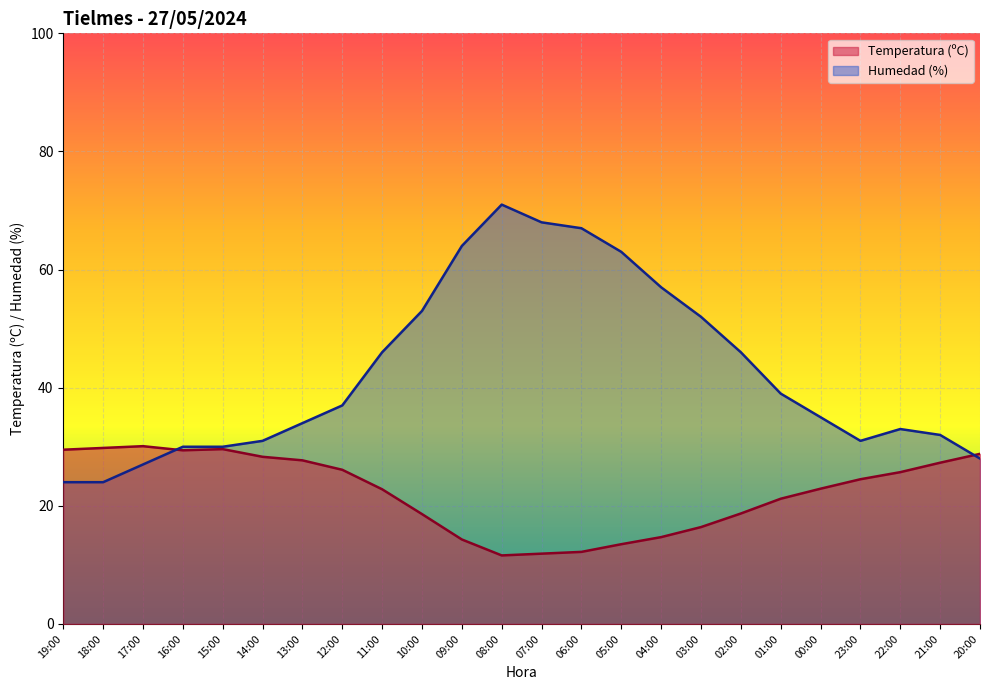

True or false: Temperatura (ºC) has more than 1 interior local peaks.

True